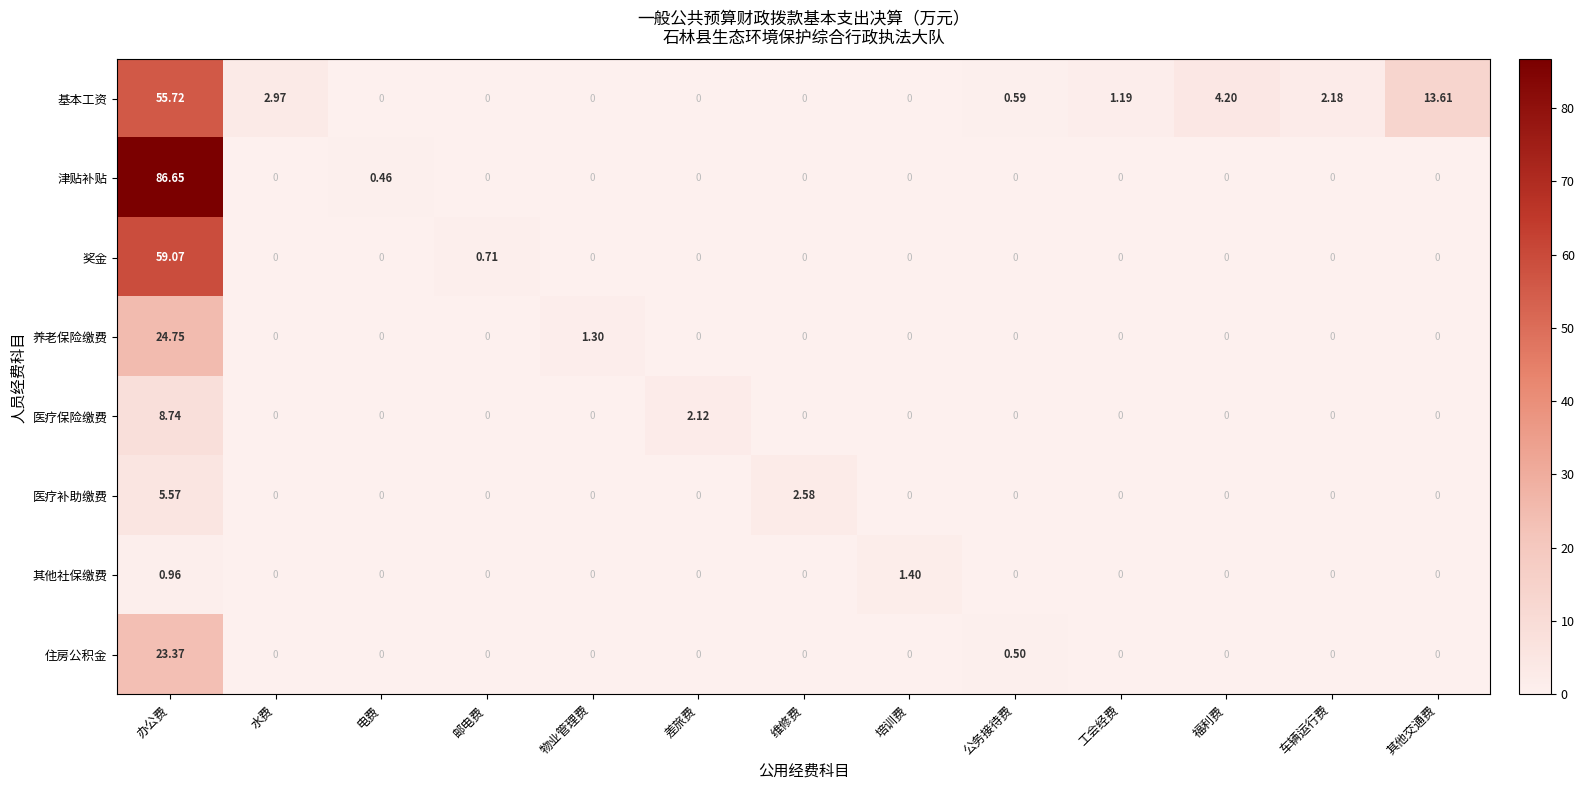

Rank the series by their maximum value, from highest to lowest.

津贴补贴, 奖金, 基本工资, 养老保险缴费, 住房公积金, 医疗保险缴费, 医疗补助缴费, 其他社保缴费